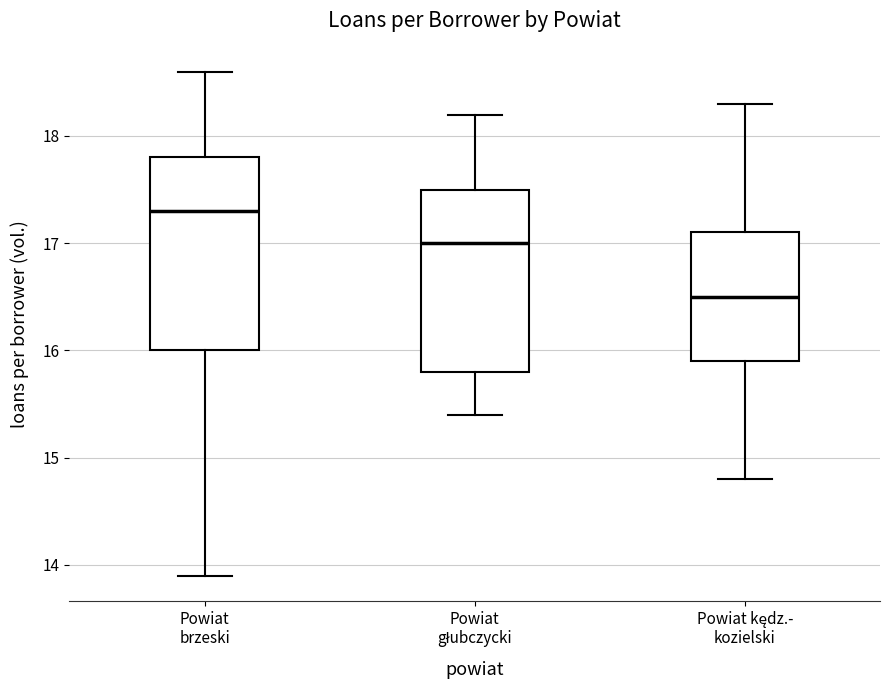

Reading left to right, transcribe this box plot: for each box, give where its median line is, the range the box spans, and where its two whiskers end, as read against the y-axis. The values are not printed on the chart, so give them approximately, as read against the axis.

Powiat brzeski: median 17.3, box 16.0 to 17.8, whiskers 13.9 to 18.6
Powiat głubczycki: median 17.0, box 15.8 to 17.5, whiskers 15.4 to 18.2
Powiat kędz.- kozielski: median 16.5, box 15.9 to 17.1, whiskers 14.8 to 18.3